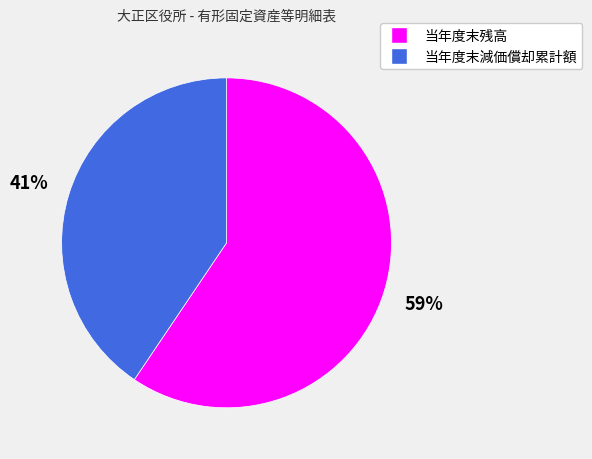

Is it true that 当年度末残高 is 59% of the pie?

True